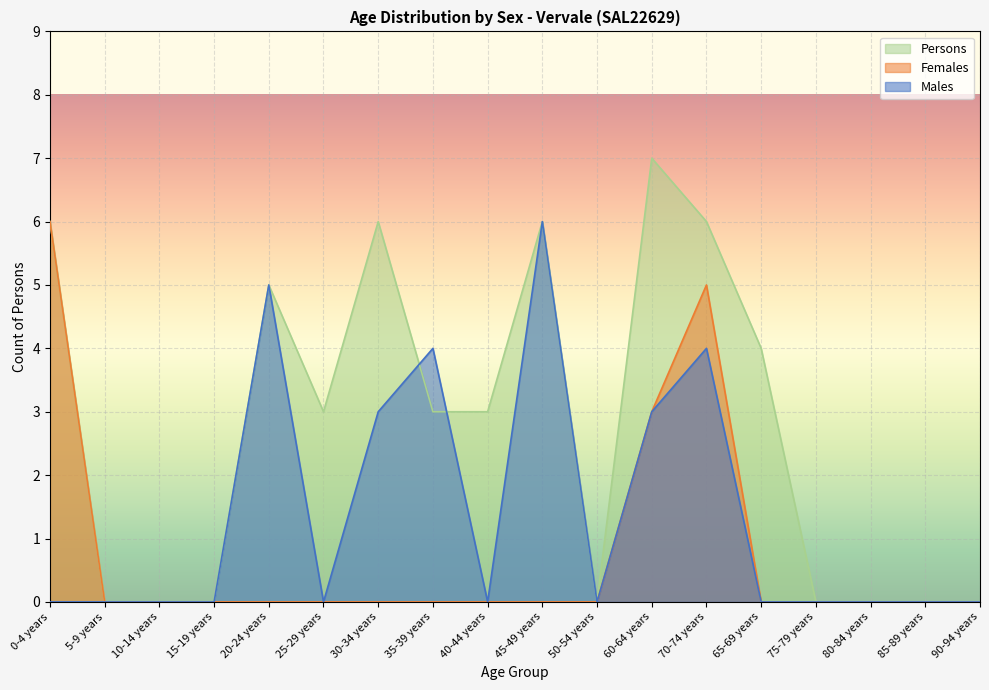

At which category does Females reach its first local peak?

70-74 years